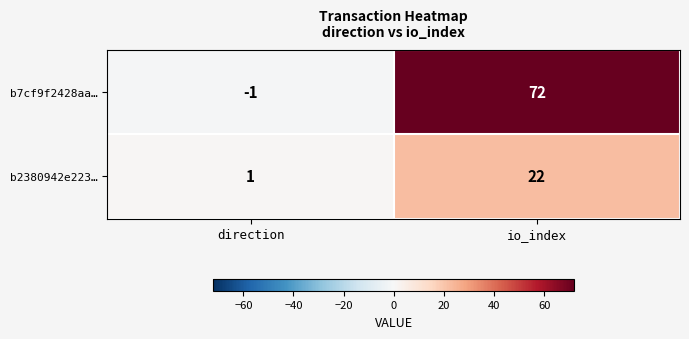

How many series are shown in this chart?

2